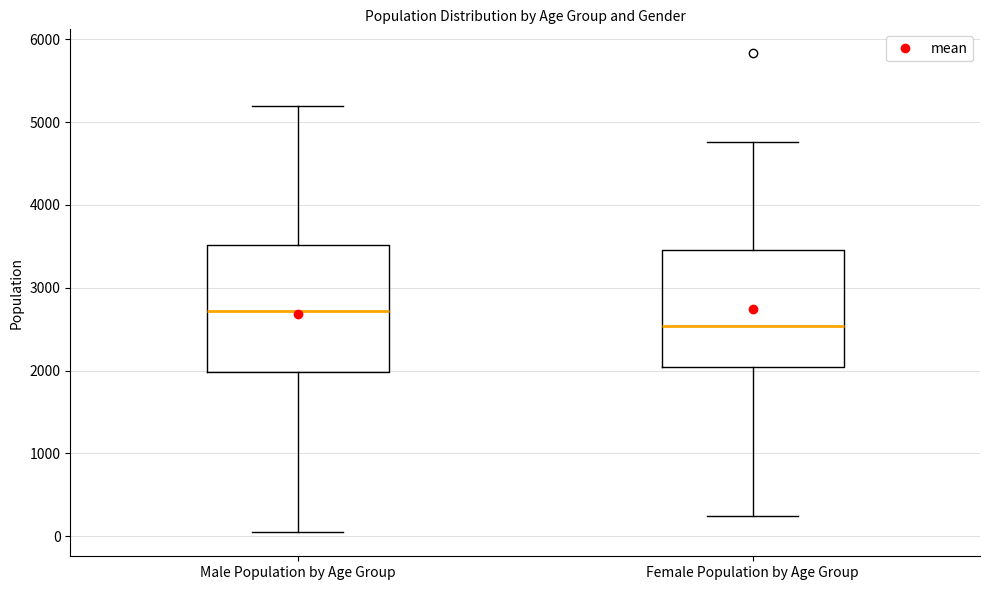

Reading left to right, transcribe this box plot: for each box, give where its median line is, the range the box spans, and where its two whiskers end, as read against the y-axis. The values are not printed on the chart, so give them approximately, as read against the axis.

Male Population by Age Group: median 2700, box 2000 to 3500, whiskers 0 to 5200
Female Population by Age Group: median 2500, box 2000 to 3500, whiskers 200 to 4800